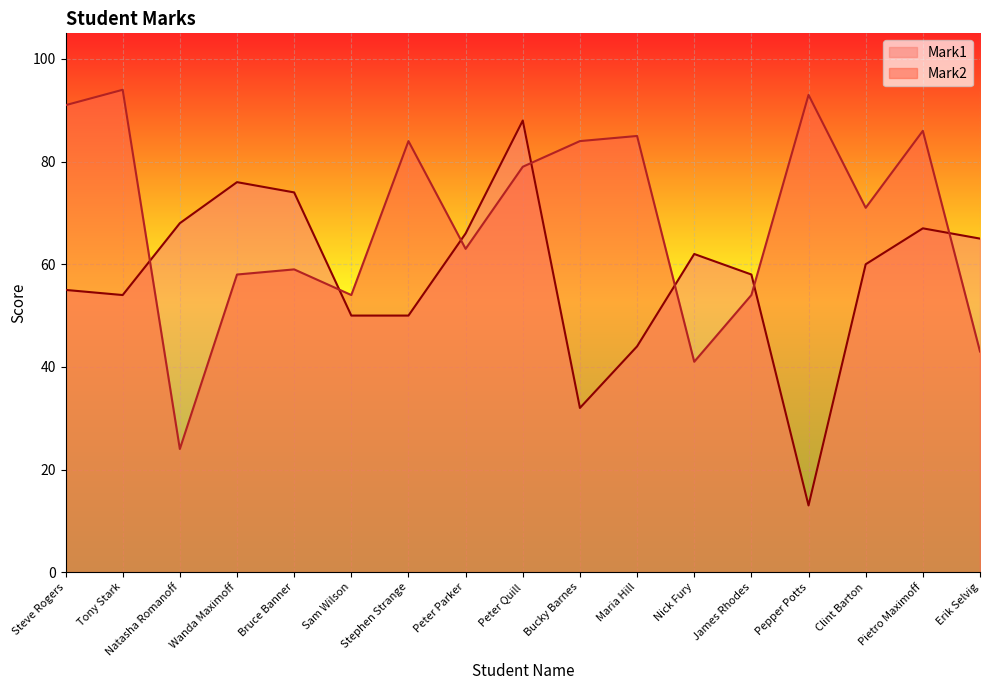

Between which two adjacent categories do Mark2 and Mark1 first intersect?

Tony Stark and Natasha Romanoff